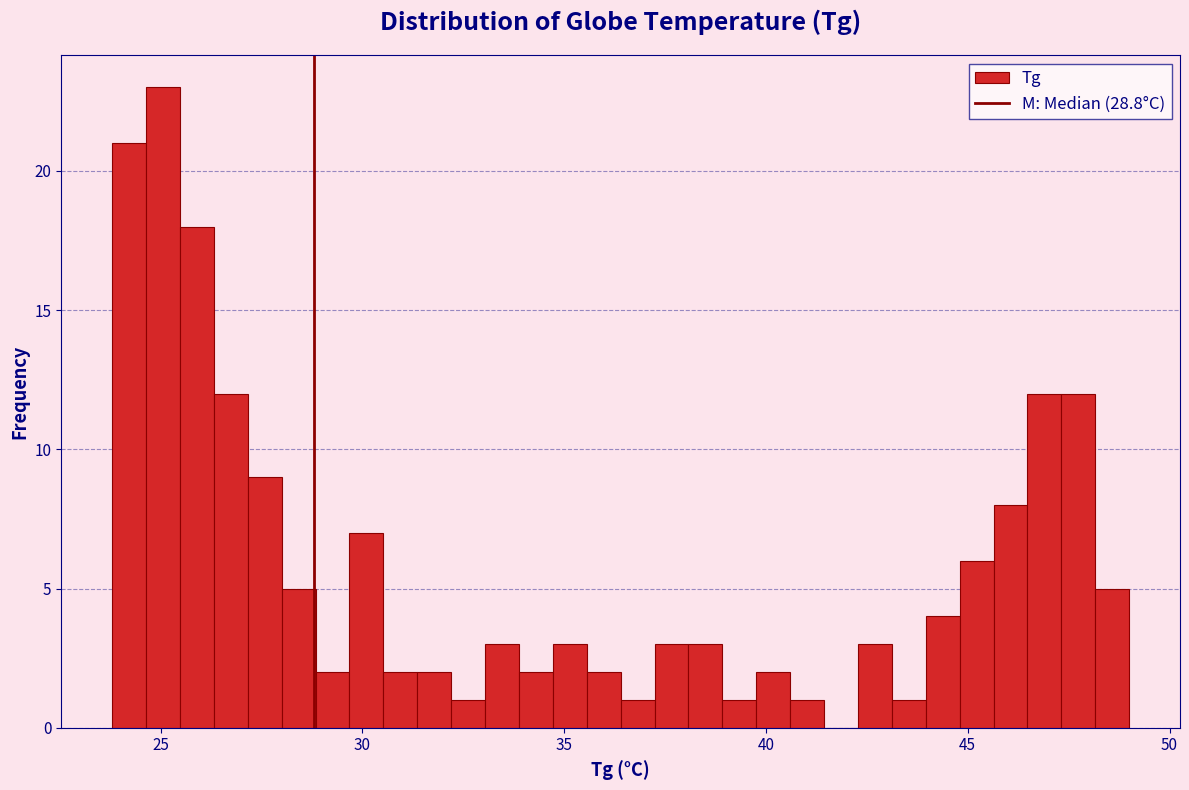

Read against the x-axis, roughly where is the centre of the tallest bar?

25.0